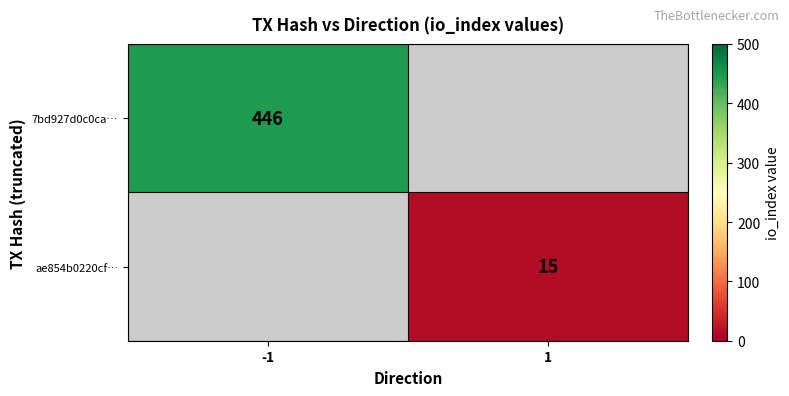

What is the greatest value displayed?

446.0